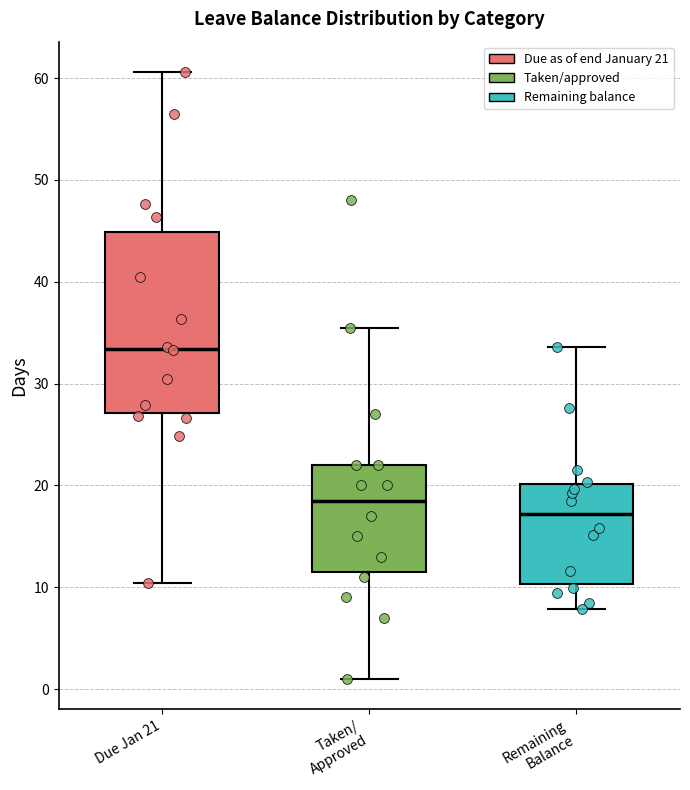

Reading left to right, read every box against the y-axis: the position of its median line, the range the box covers, and the ends of its whiskers. The values are not printed on the chart, so give them approximately, as read against the axis.

Due Jan 21: median 33, box 27 to 45, whiskers 10 to 61
Taken/ Approved: median 19, box 12 to 22, whiskers 1 to 36
Remaining Balance: median 17, box 10 to 20, whiskers 8 to 34